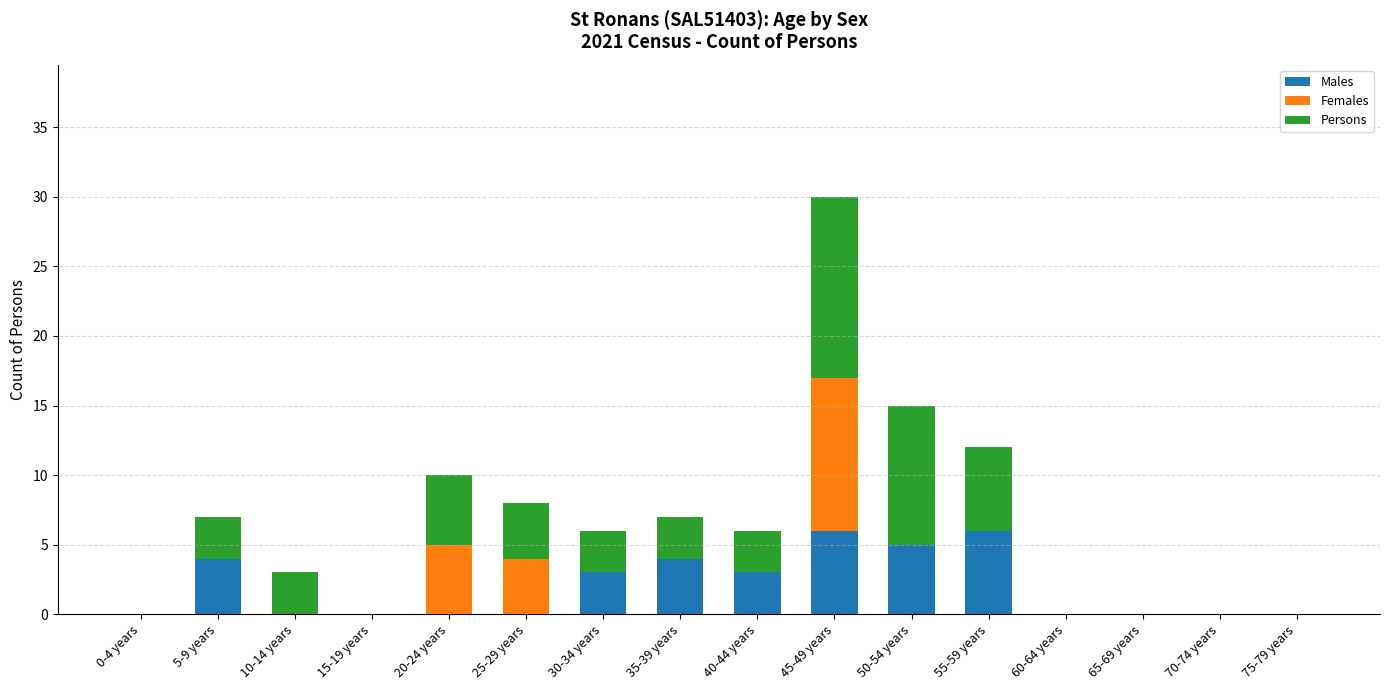

At which category is the sum across all series the highest?

45-49 years